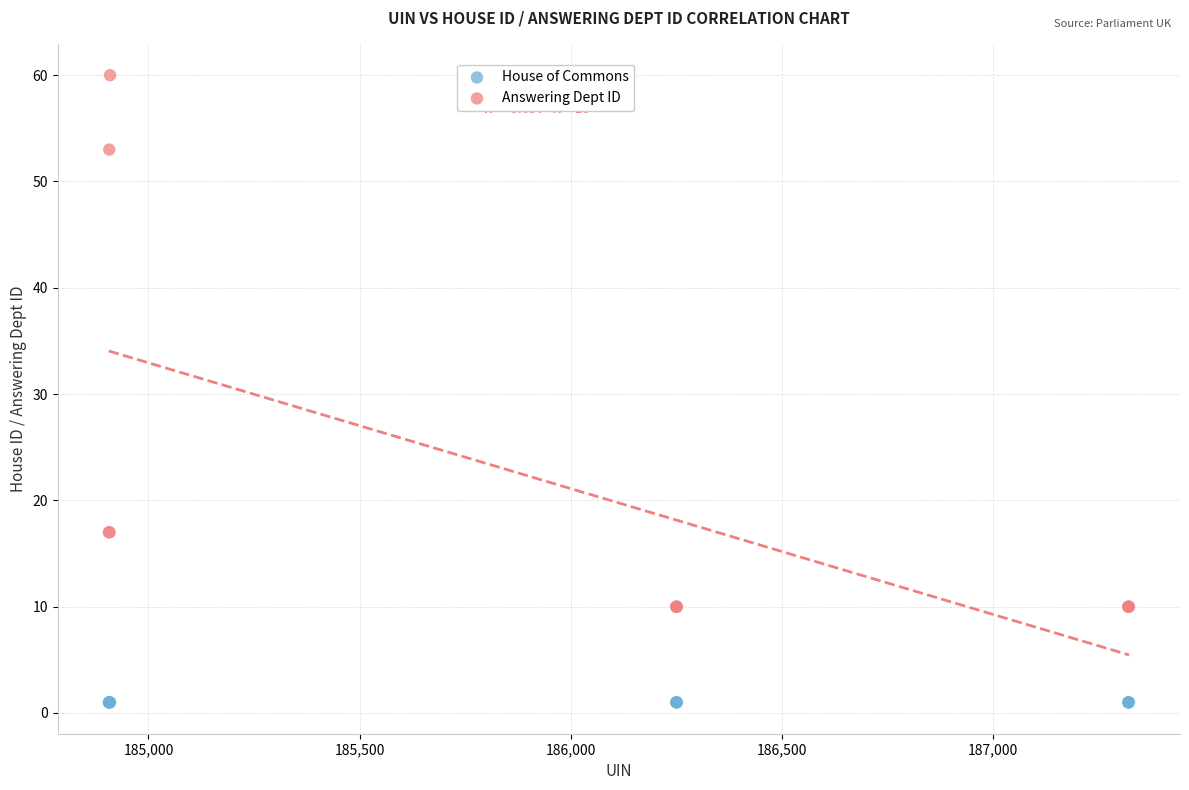

What are all the series names shown in the legend?

House of Commons, Answering Dept ID